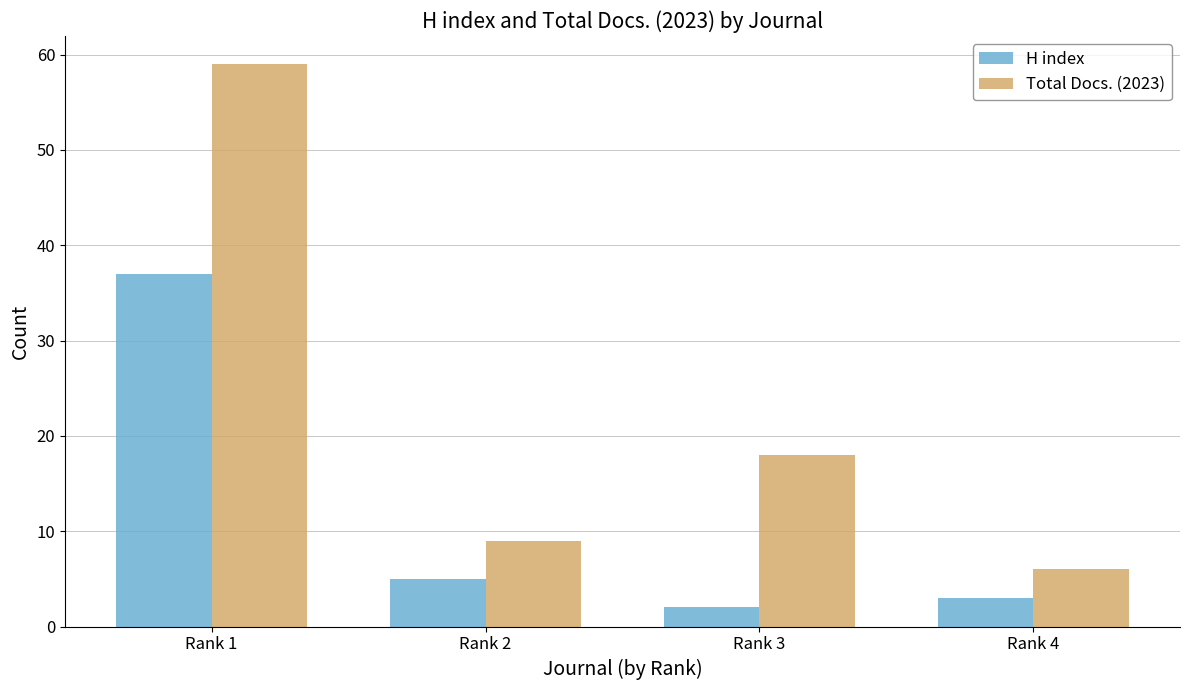

What is the sum of the Total Docs. (2023) values at Rank 4 and Rank 2?

15